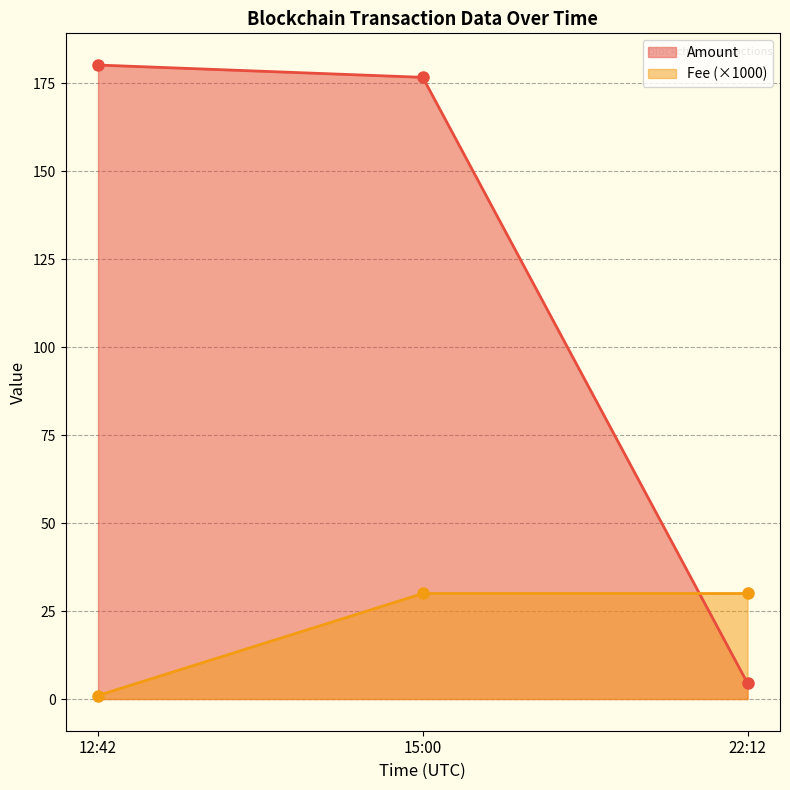

What is the total value across all series at 12:42?

181.2